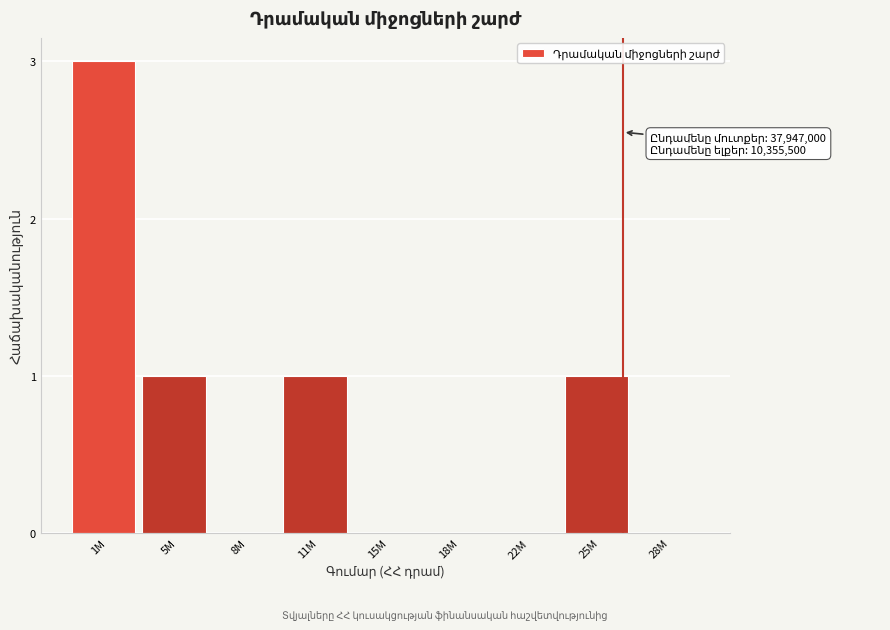

Reading left to right, list all the values displayed in this chart.

1M=3	5M=1	8M=0	11M=1	15M=0	18M=0	22M=0	25M=1	28M=0